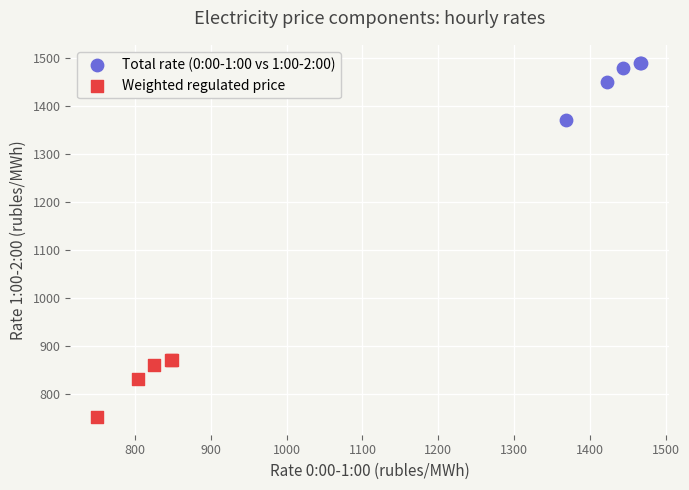

What are all the series names shown in the legend?

Total rate (0:00-1:00 vs 1:00-2:00), Weighted regulated price